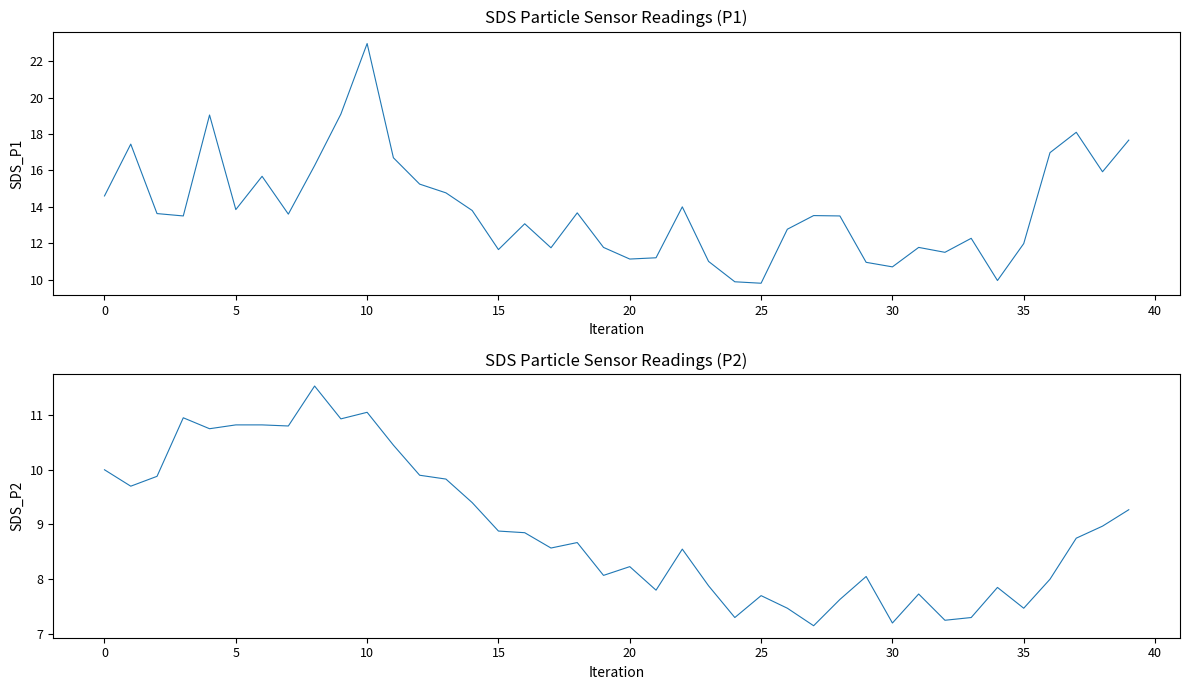

How many interior local valleys does the SDS_P1 series have?

11